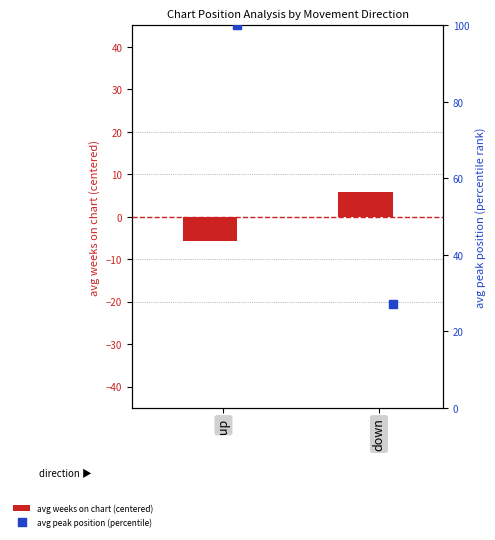

Which series has the widest spread of Y values?

avg peak position (percentile)